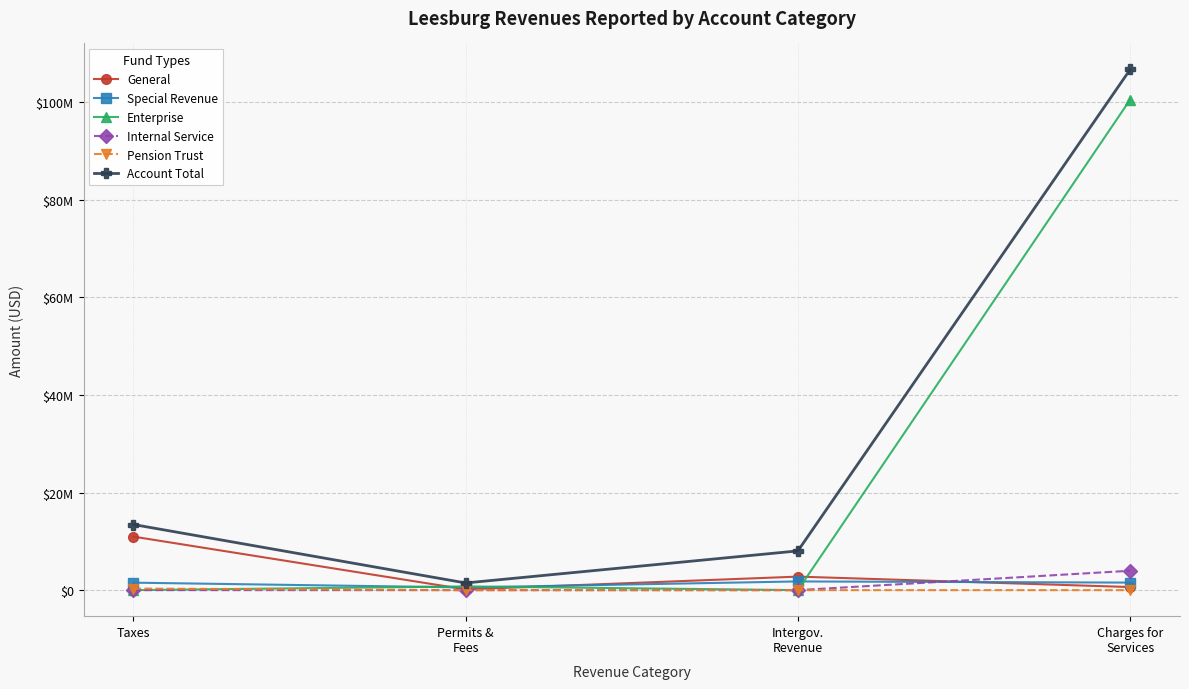

What value does the Special Revenue series have at Permits &
Fees, to the nearest 50?

554100